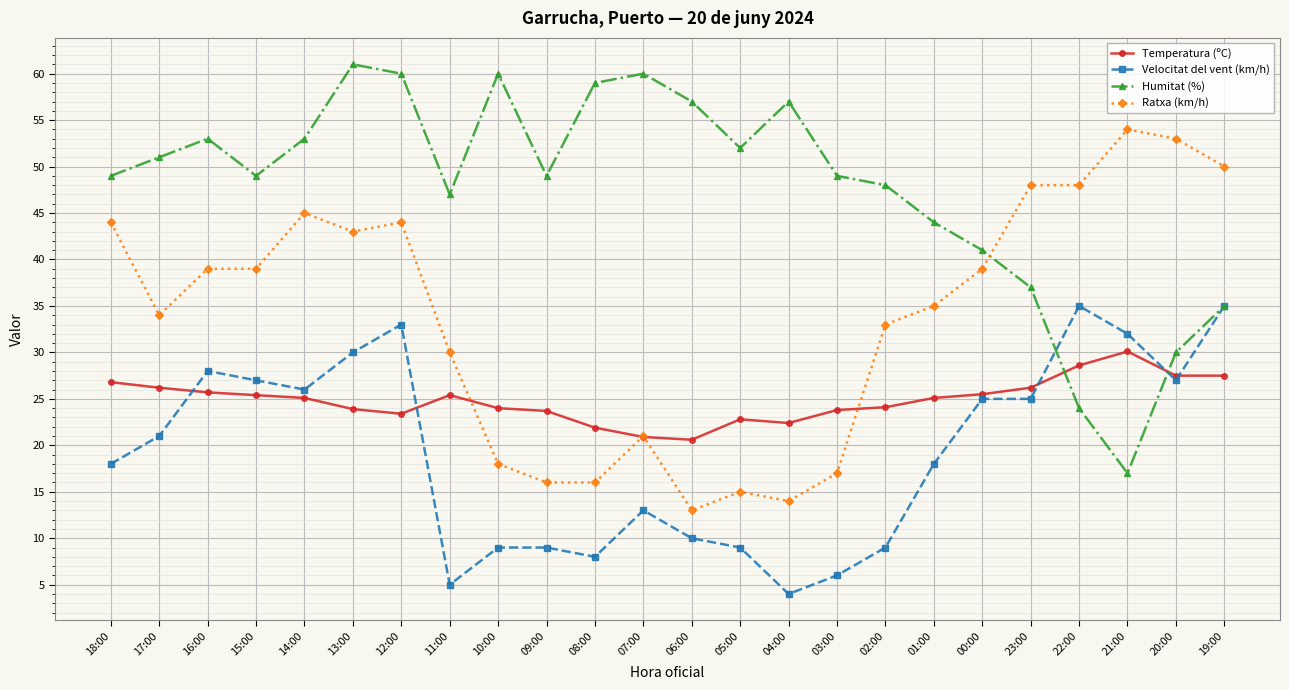

How many categories are shown in the chart?

24